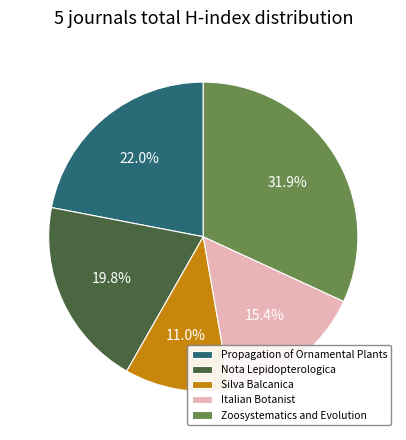

How many segments does this pie chart have?

5